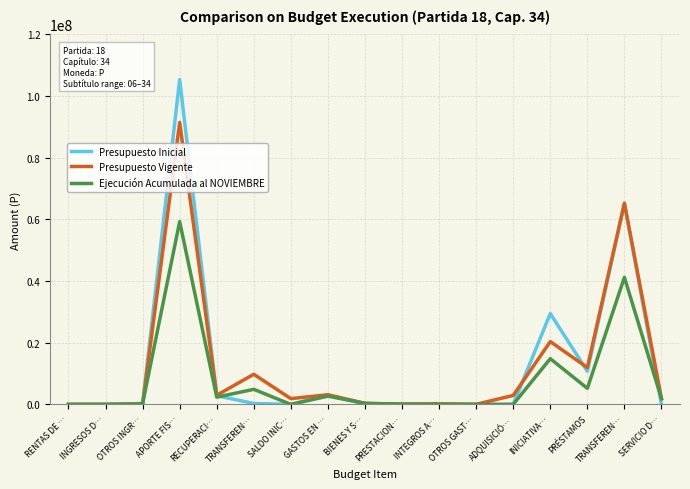

How many data points in Ejecución Acumulada al NOVIEMBRE are less than 314268?

8